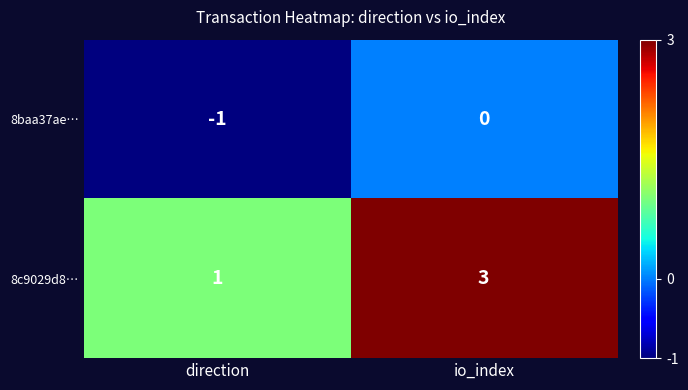

Which series changed the most between direction and io_index?

8c9029d8…